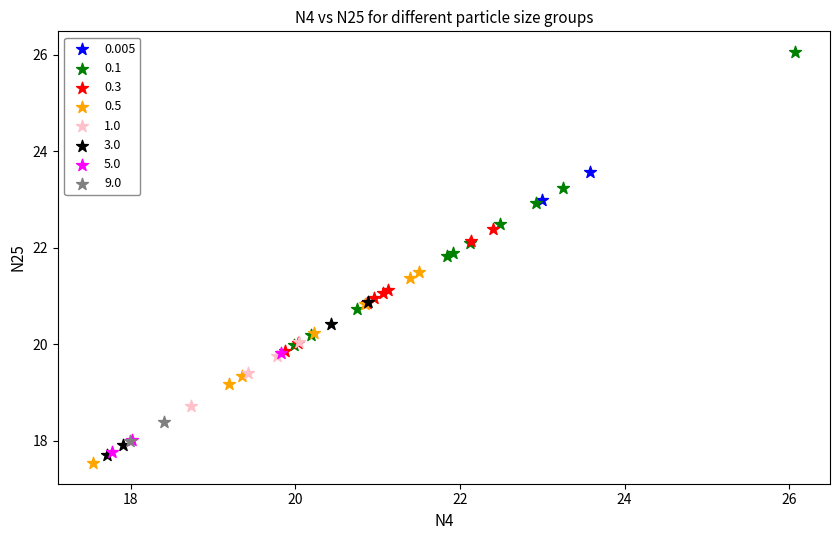

What are all the series names shown in the legend?

0.005, 0.1, 0.3, 0.5, 1.0, 3.0, 5.0, 9.0